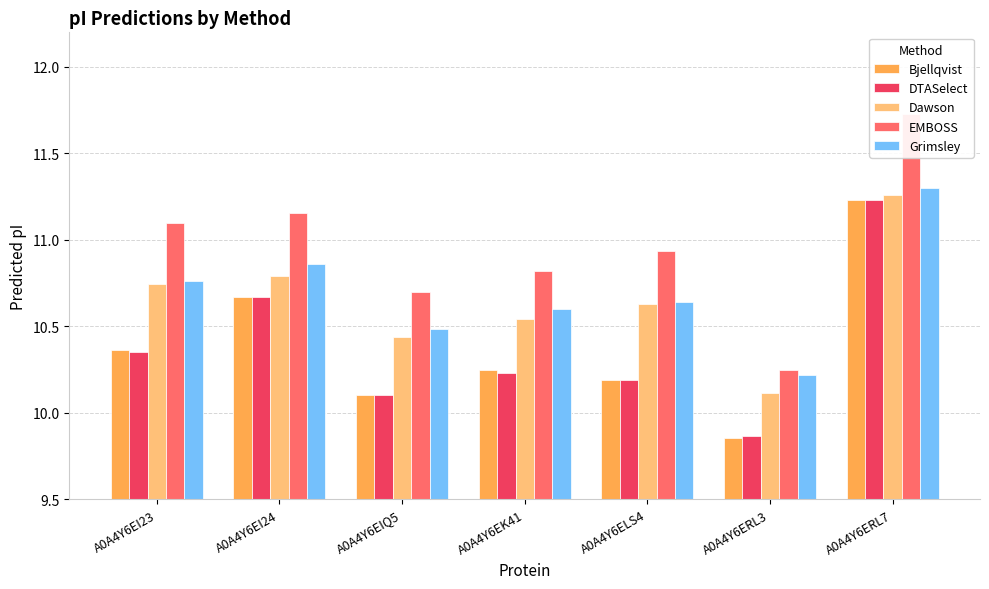

Rank the series at A0A4Y6EK41 from lowest to highest value.

DTASelect, Bjellqvist, Dawson, Grimsley, EMBOSS